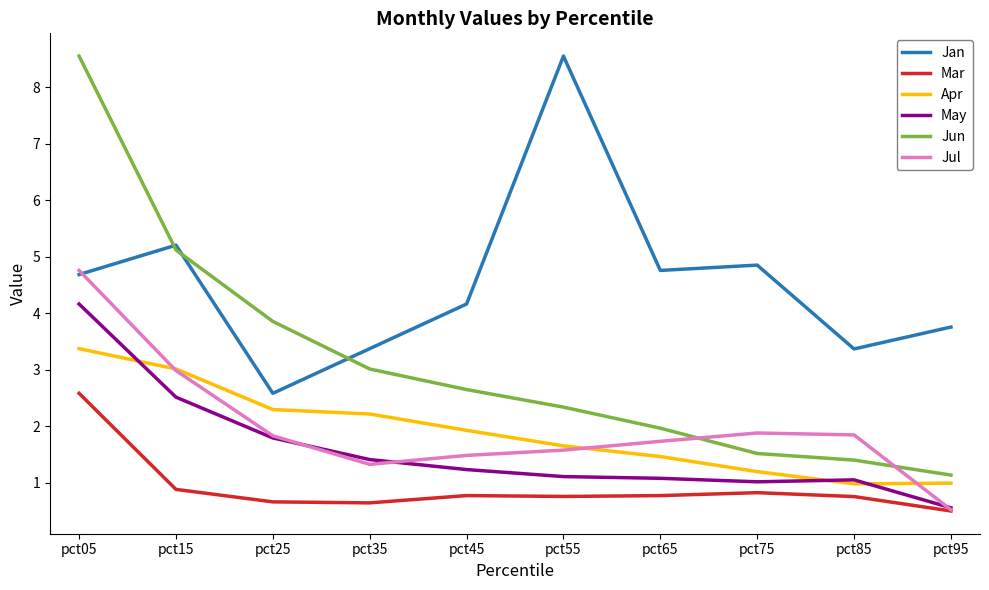

What is the total value across all series at pct65?

11.8